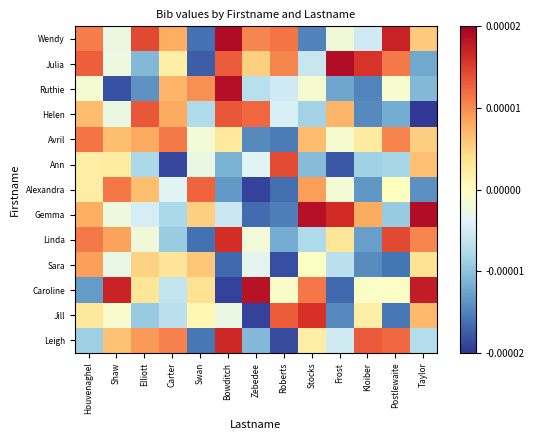

Which label corresponds to the smallest value in the chart?

Taylor